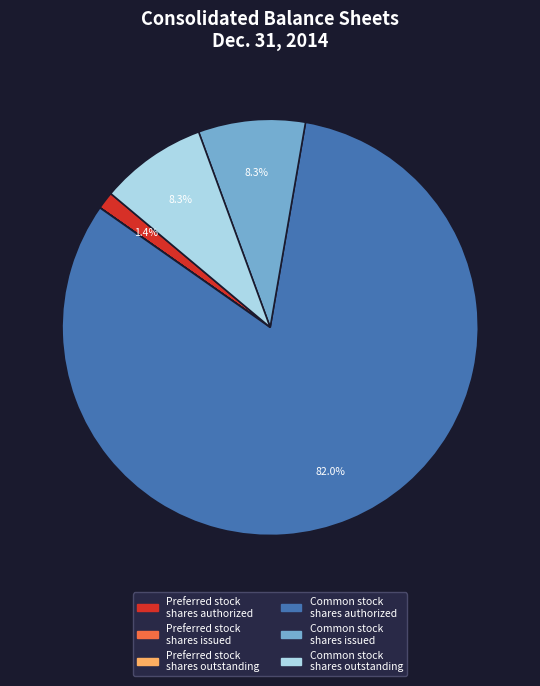

Is there a majority slice in this chart?

Yes